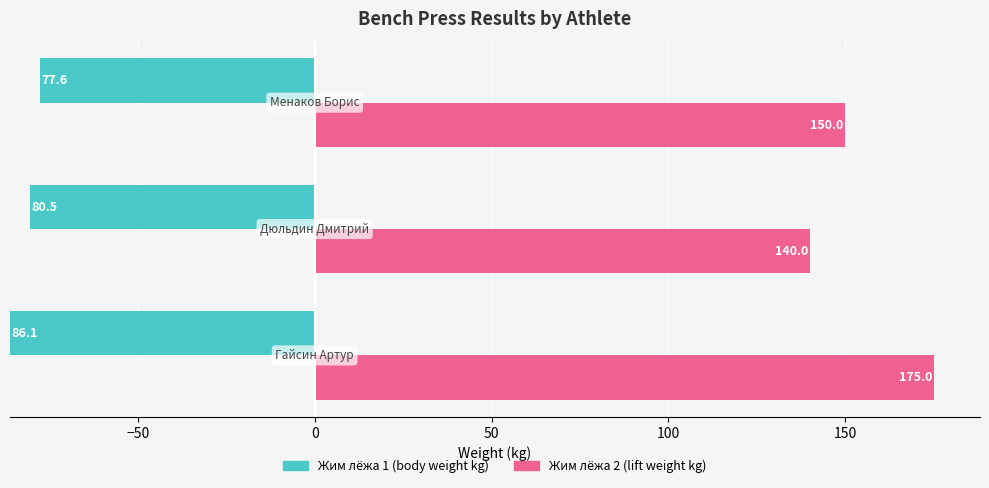

What is the total value across all series at 0?

227.6